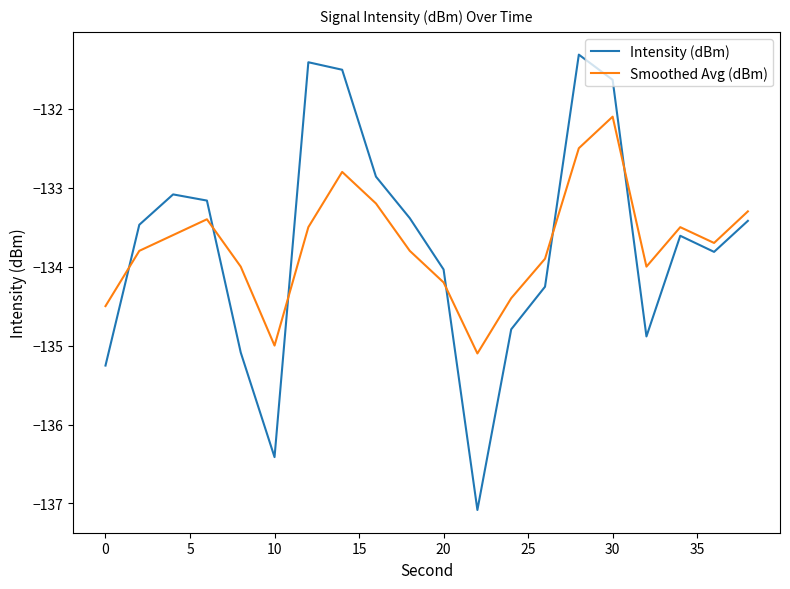

In Smoothed Avg (dBm), how many points are higher than both neighbors (excluding endpoints)?

4